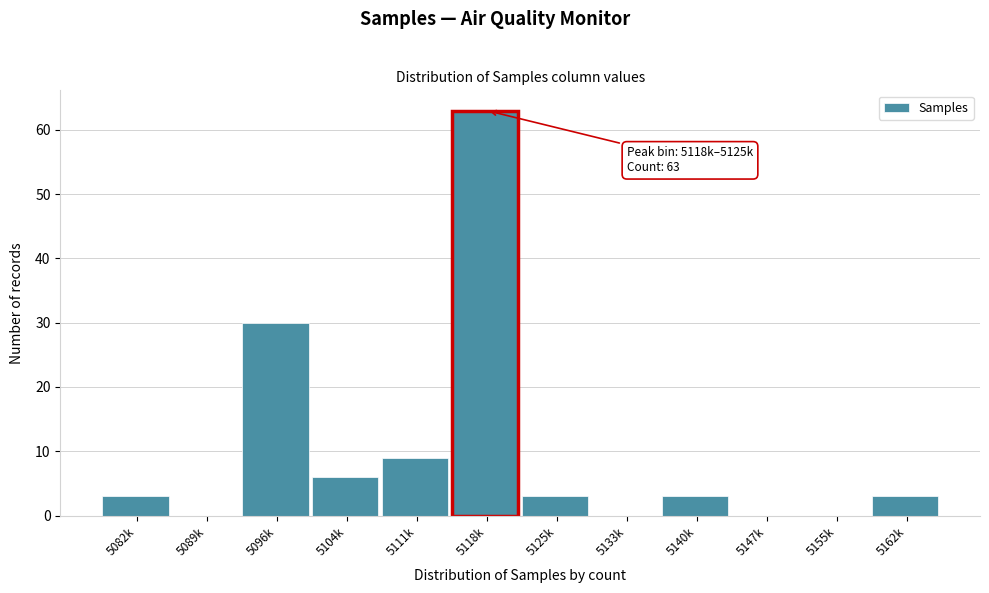

Reading left to right, extract all data points from this chart.

5082k=3	5089k=0	5096k=30	5104k=6	5111k=9	5118k=63	5125k=3	5133k=0	5140k=3	5147k=0	5155k=0	5162k=3